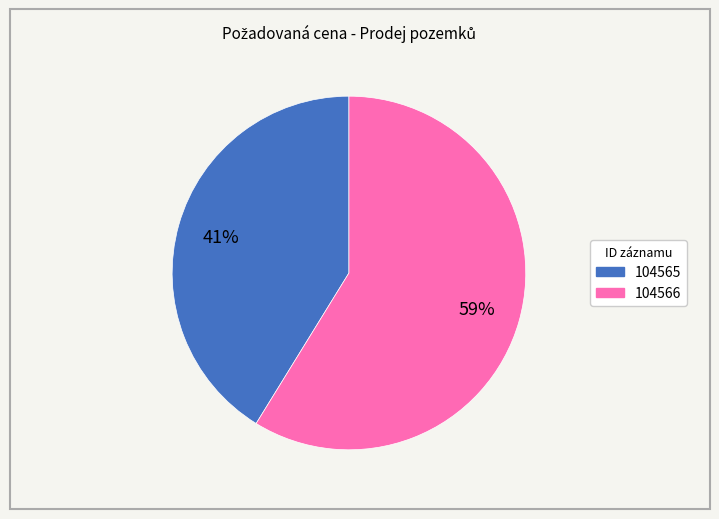

To the nearest percent, what is the difference between the largest and smallest slice percentages?

18%